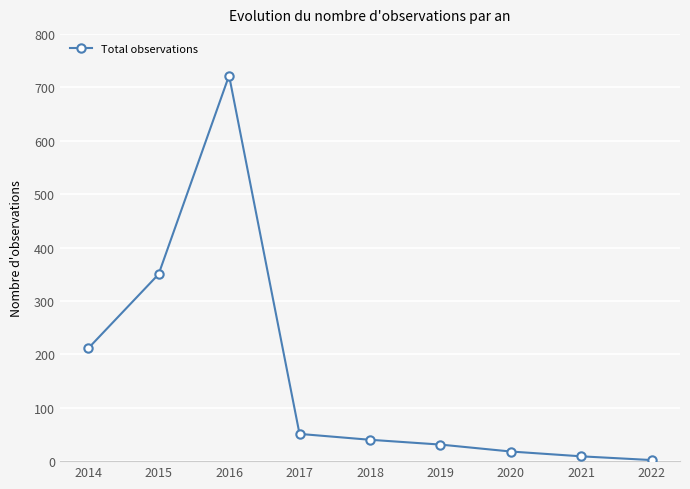

What is the ratio of the value at 2016 to the value at 2015?

2.1